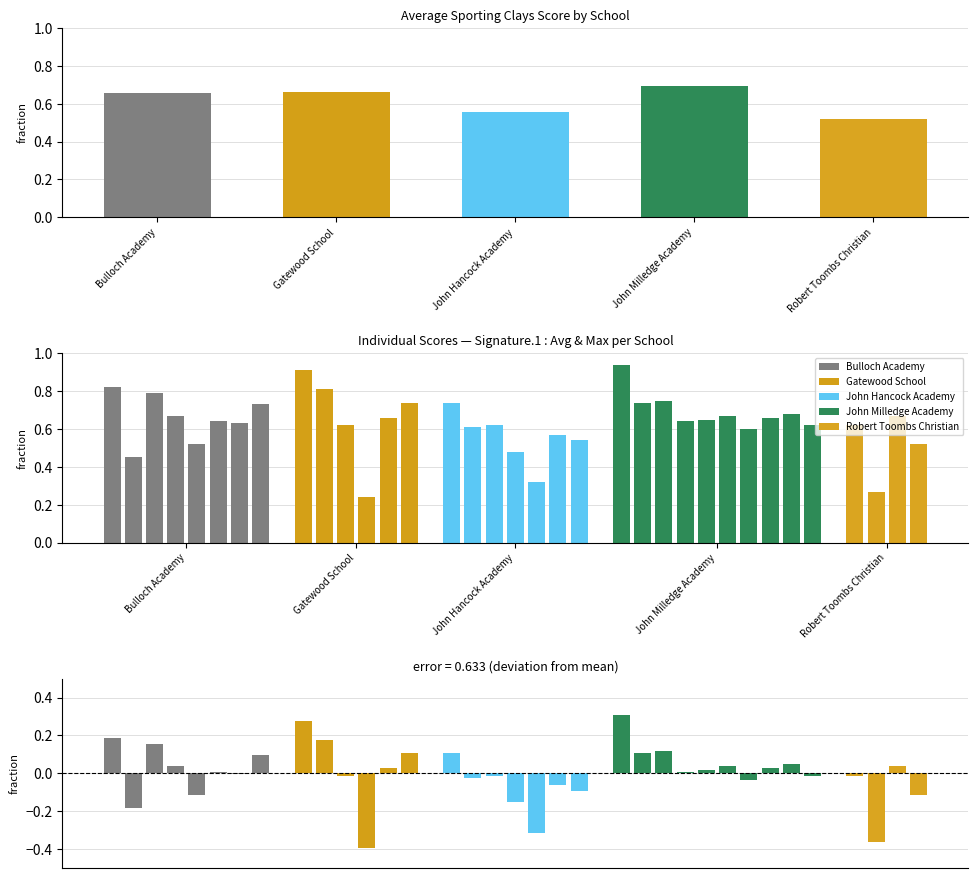

True or false: the data shows 0.9 at Robert Toombs Christian.

False